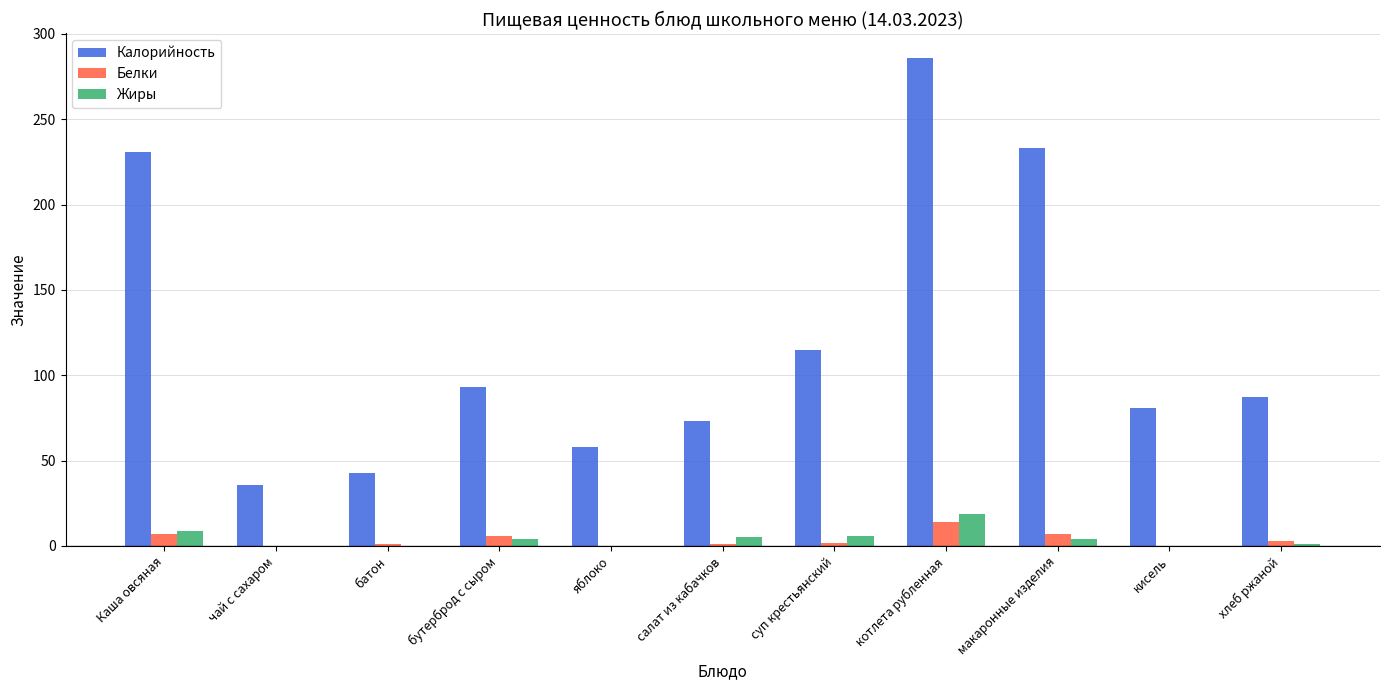

Is the value of Калорийность at Каша овсяная greater than the value of Белки at суп крестьянский?

Yes